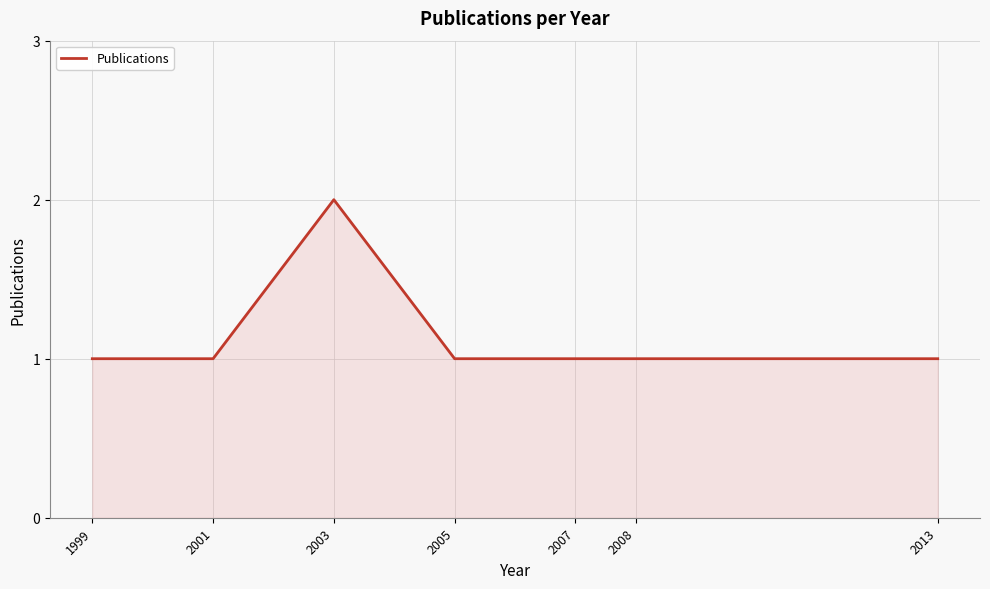

Reading right to left, what are all the values shown in this chart?

1	1	1	1	2	1	1